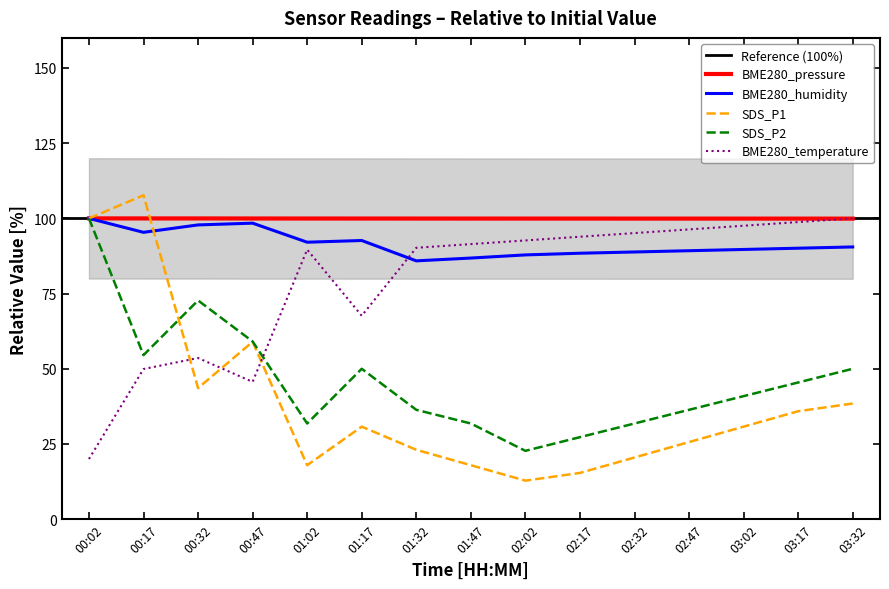

What is the average value of the BME280_humidity series?

91.6